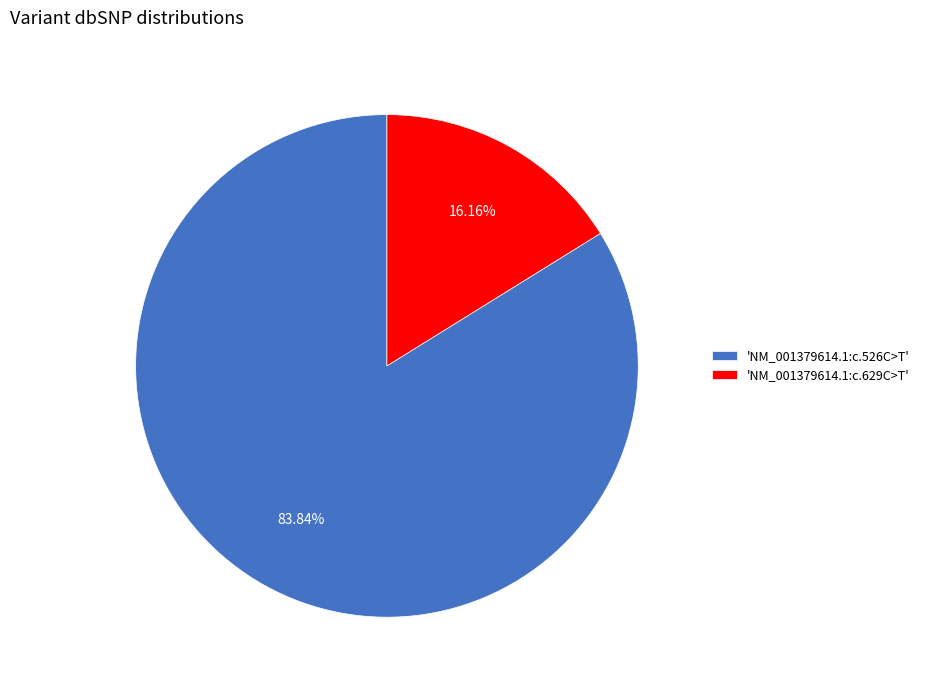

How many slices are in this pie chart?

2